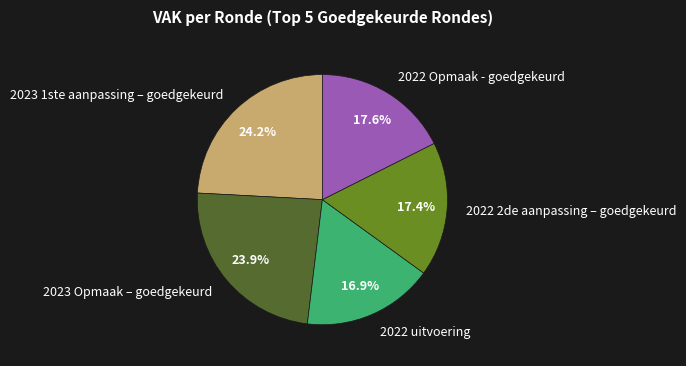

Is 2023 1ste aanpassing – goedgekeurd the majority of the pie?

No